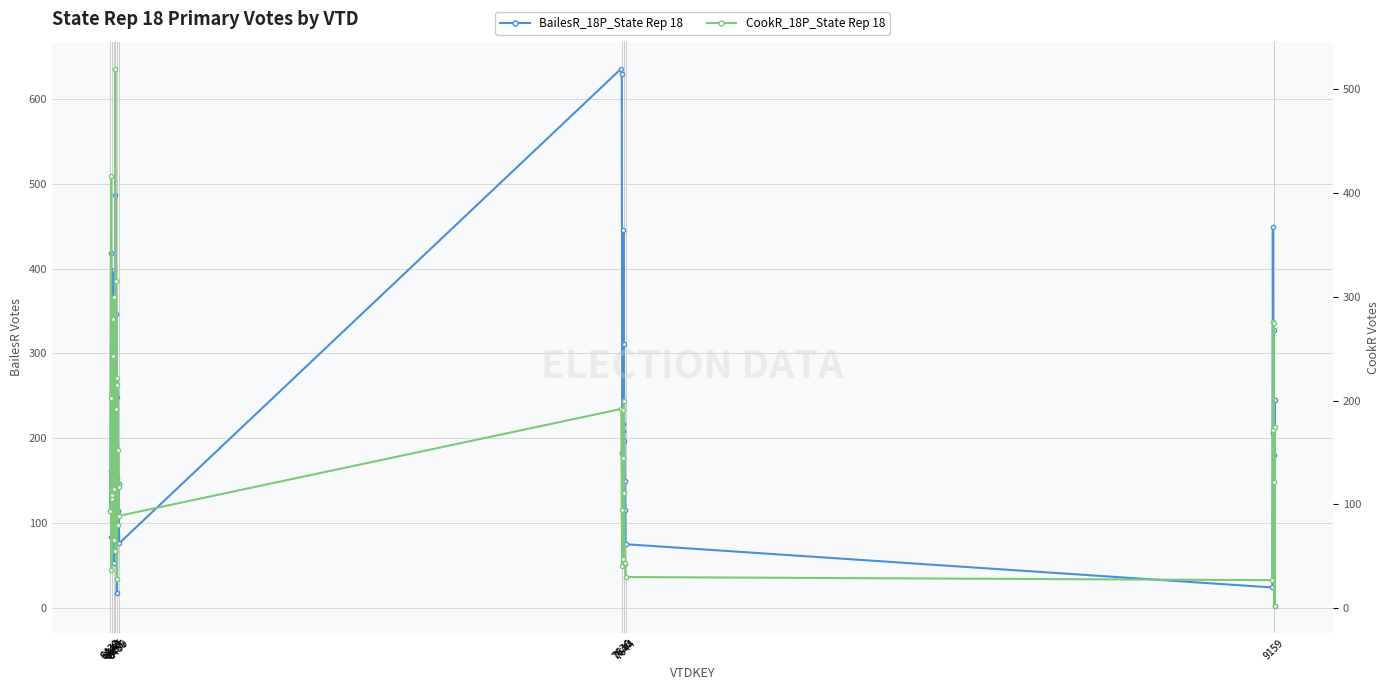

Where is the first local minimum for CookR_18P_State Rep 18?

6451